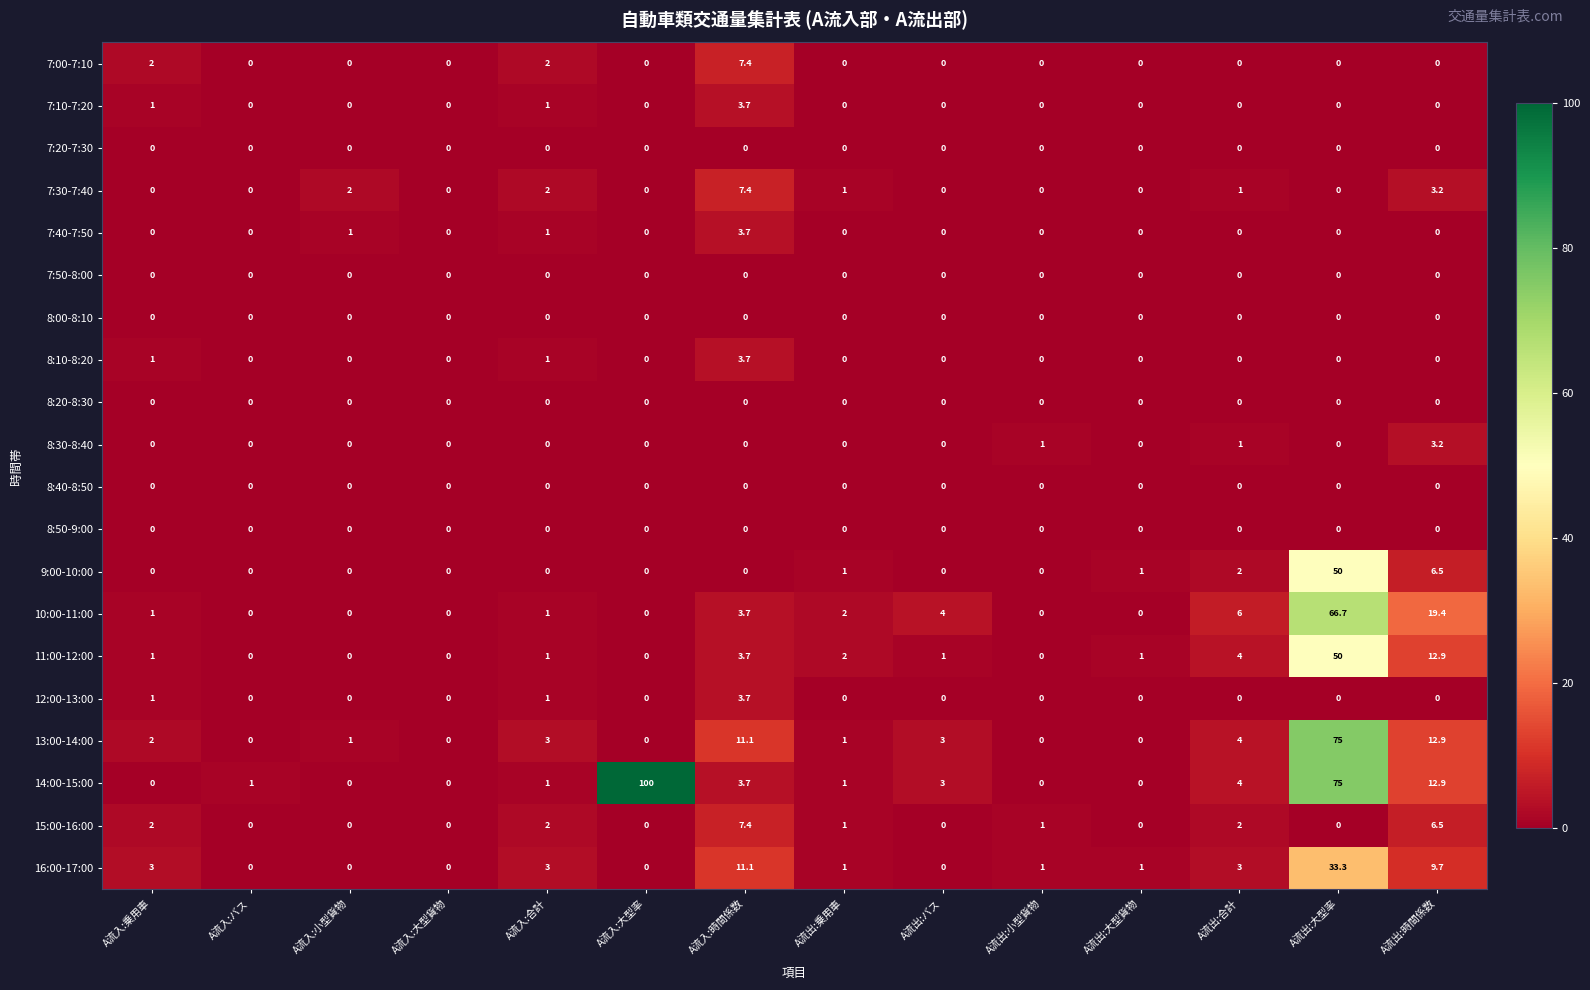

Which series changed the most between A流入:小型貨物 and A流入:合計?

16:00-17:00